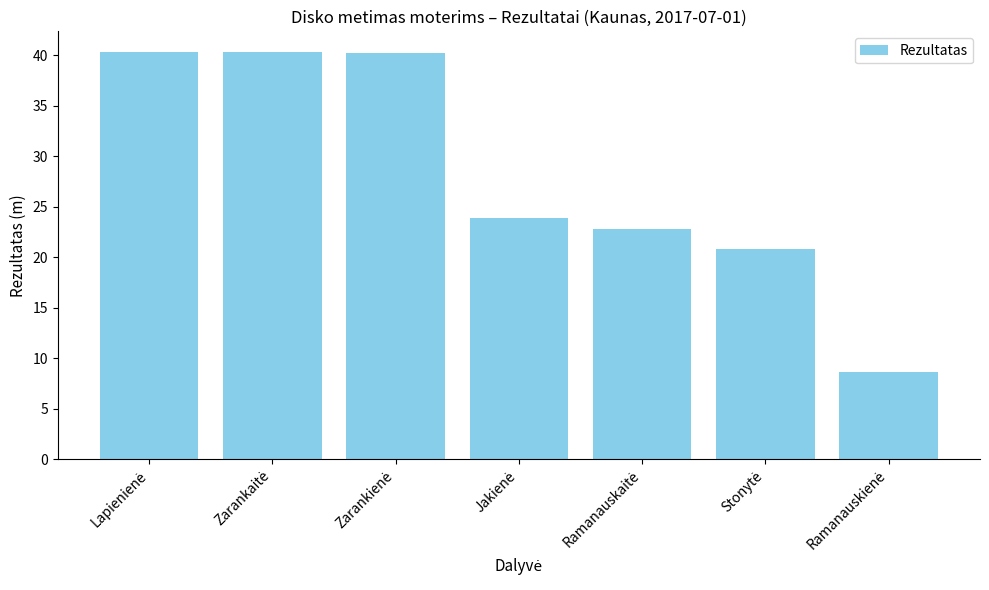

What is the difference between the maximum and second lowest values?

19.5